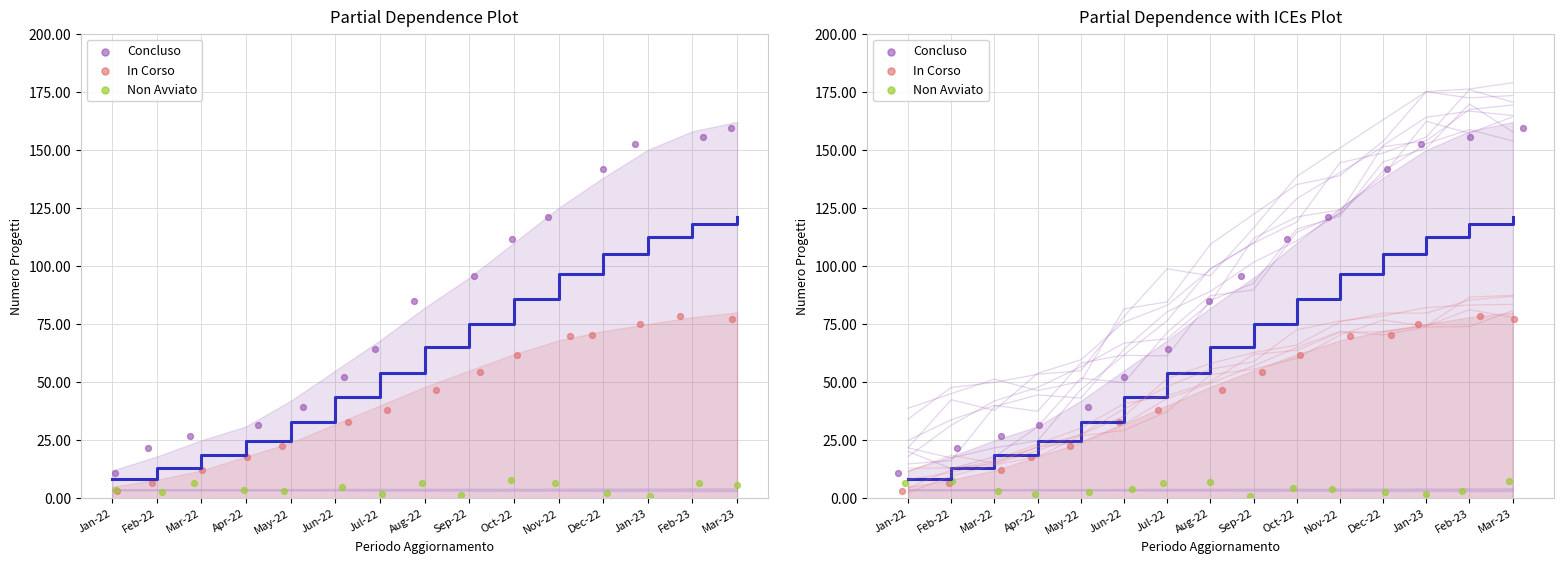

Is the value of Concluso at Jul-22 greater than the value of In Corso at Feb-22?

Yes